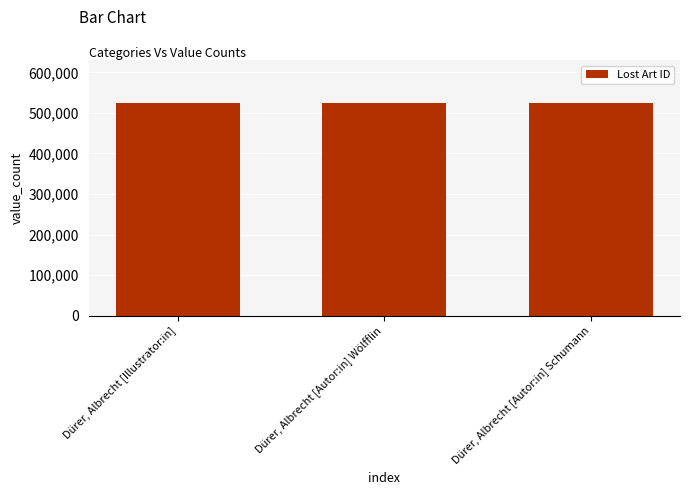

What is the minimum value shown in the chart?

525117